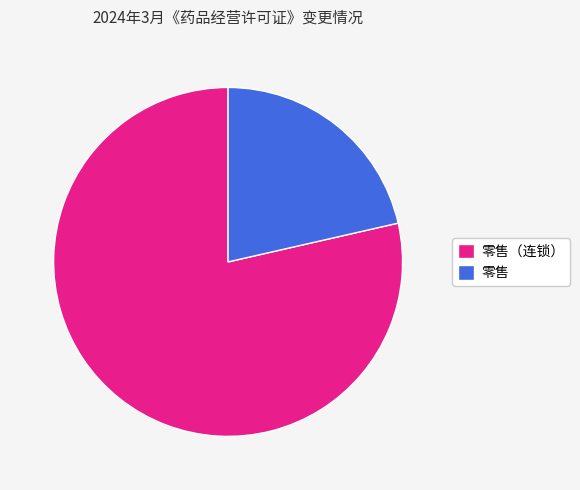

Rank the categories by value from lowest to highest.

零售, 零售（连锁）